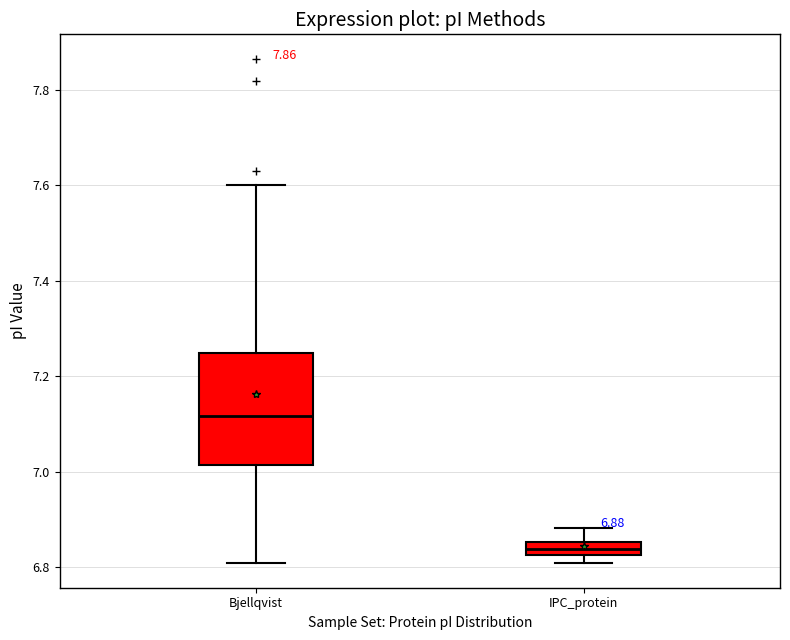

Which box is the tallest, from its lower edge to its upper edge?

Bjellqvist